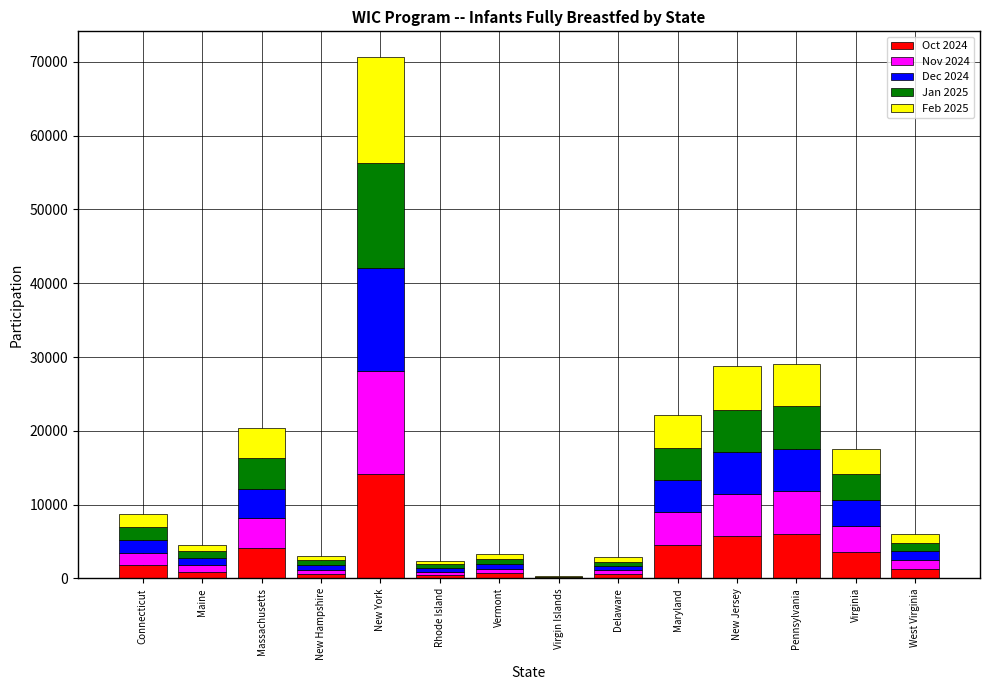

What is the total value across all series at New Hampshire?

3055